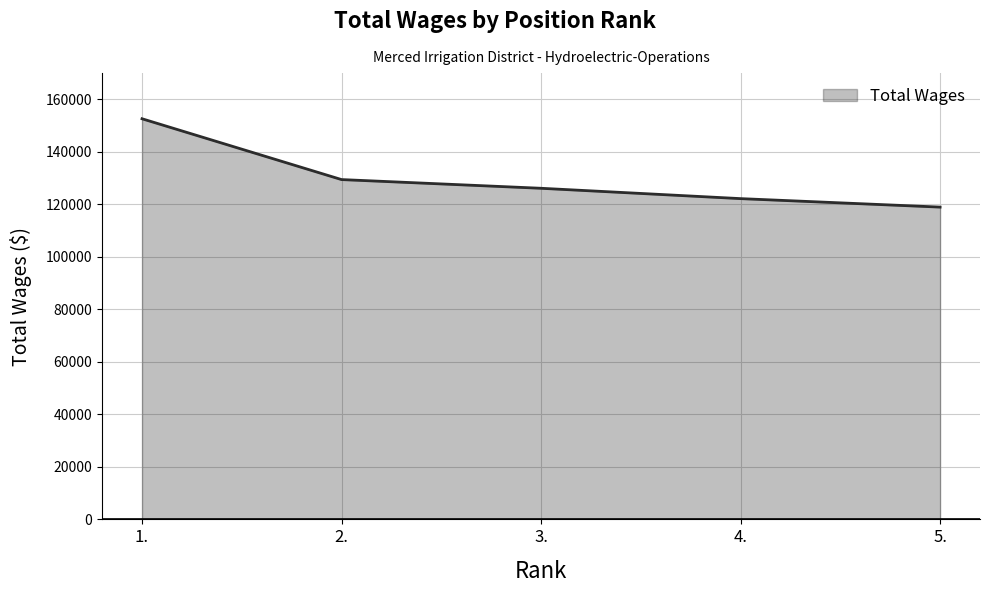

What is the sum of all values?

649340